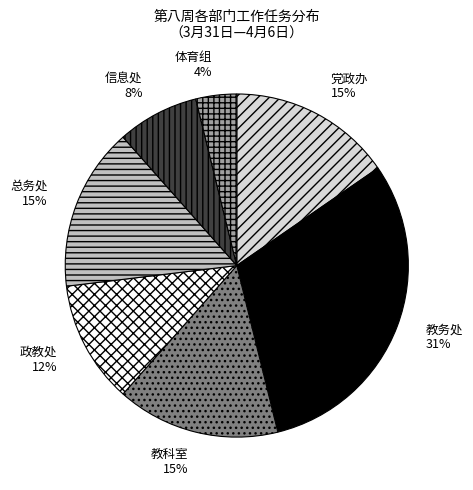

Is the sum of 党政办 and 信息处 greater than half?

No